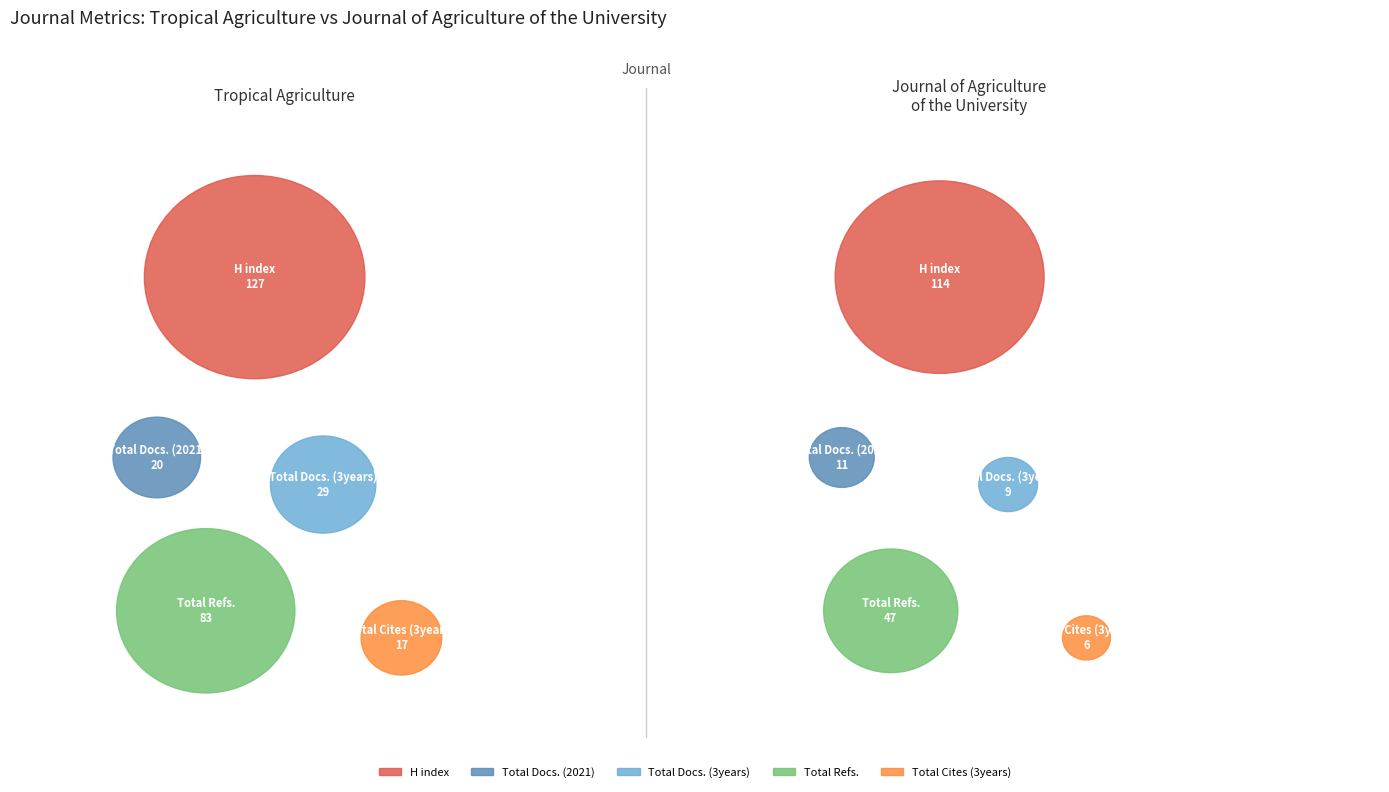

Do Journal of Agriculture of the University and Tropical Agriculture together represent more than half of the pie?

Yes